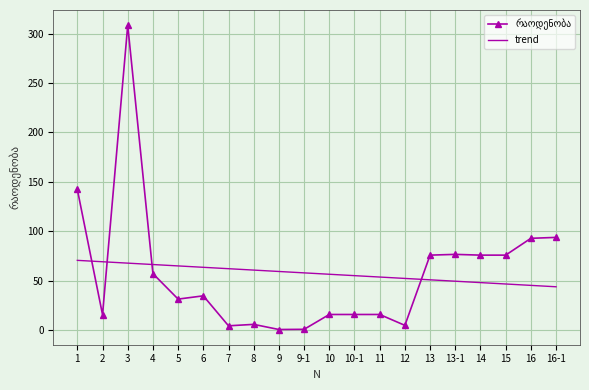

What is the difference between the maximum and minimum values in the trend series?

26.7